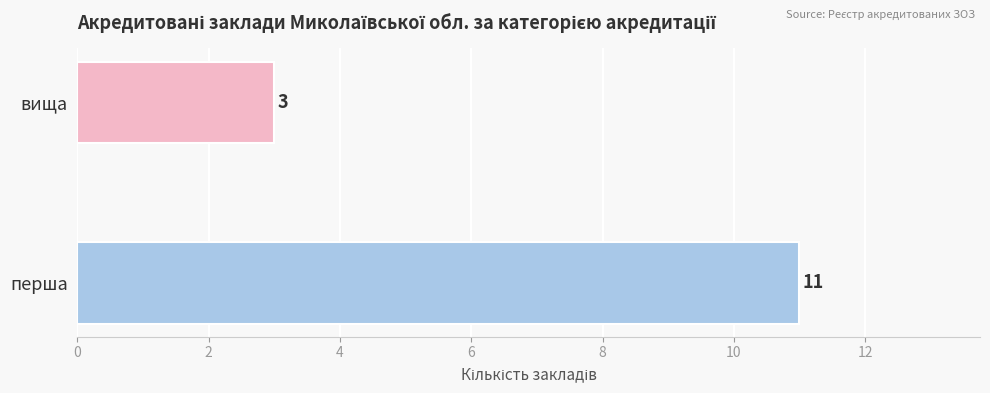

Reading bottom to top, what are all the values shown in this chart?

11	3